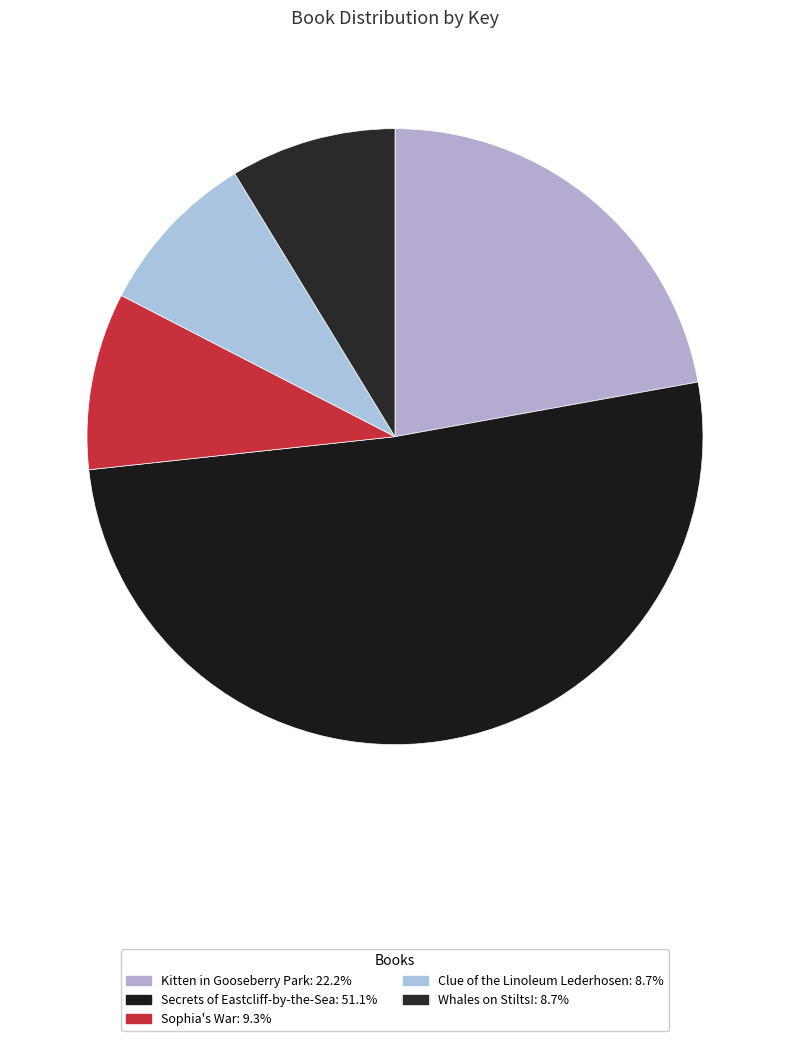

Between Whales on Stilts! and Clue of the Linoleum Lederhosen, which is larger?

Clue of the Linoleum Lederhosen